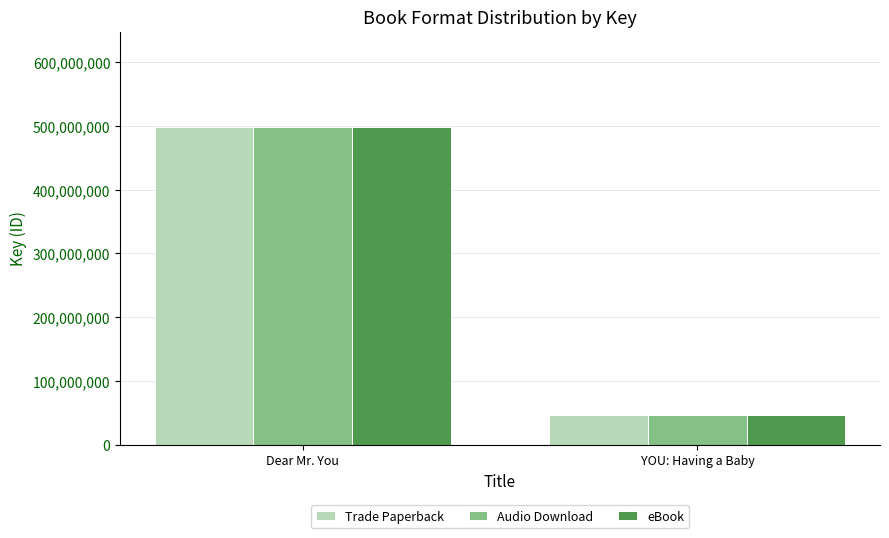

Rank the categories by eBook value from highest to lowest.

Dear Mr. You, YOU: Having a Baby